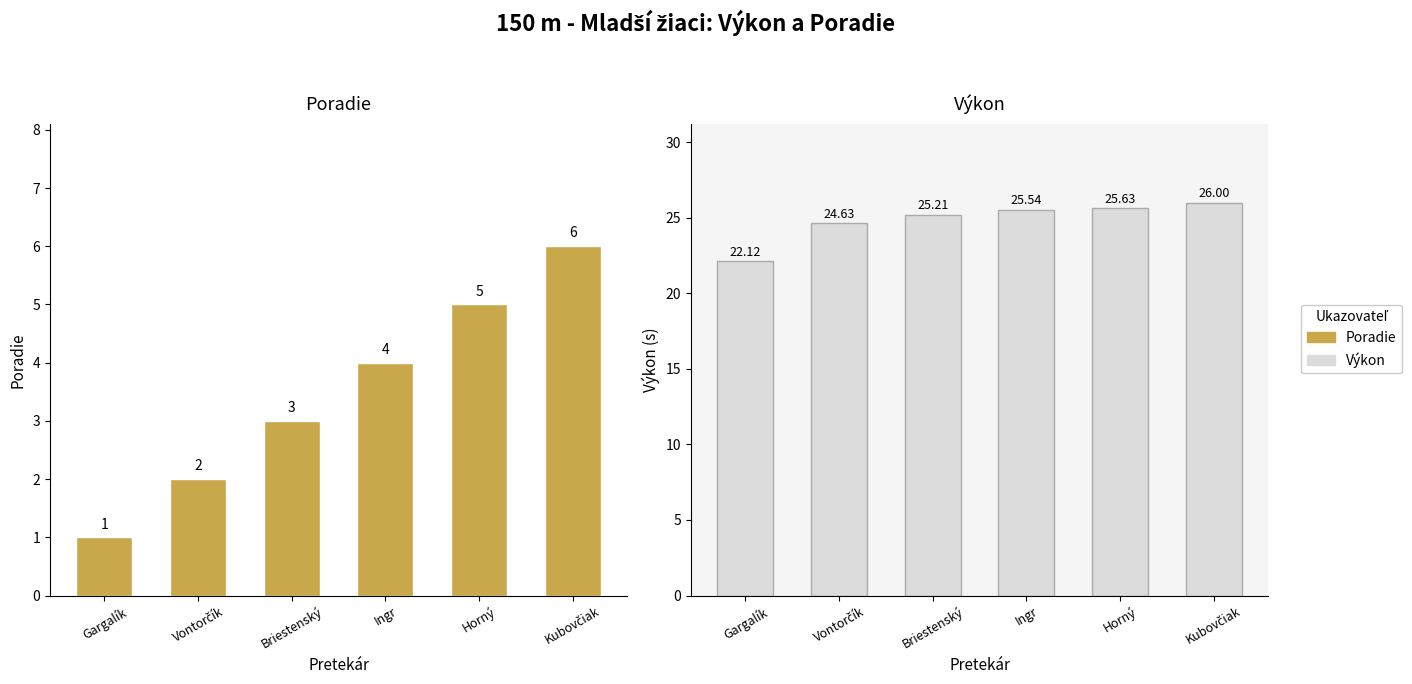

What is the lowest value of the Poradie series?

1.0